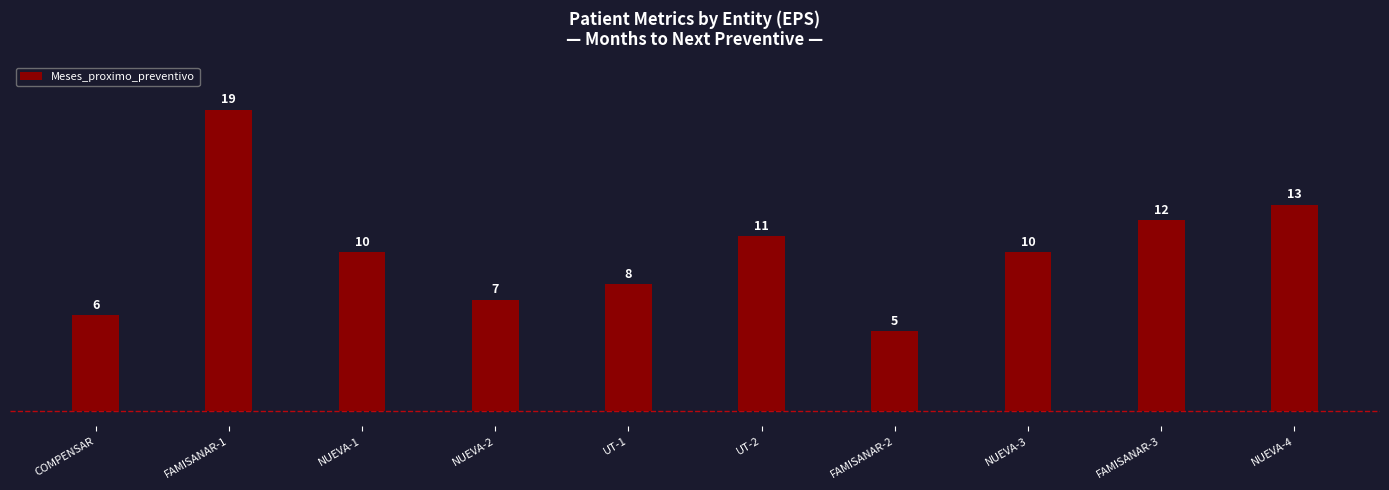

The chart shows a value of 15 at UT-2. True or false?

False